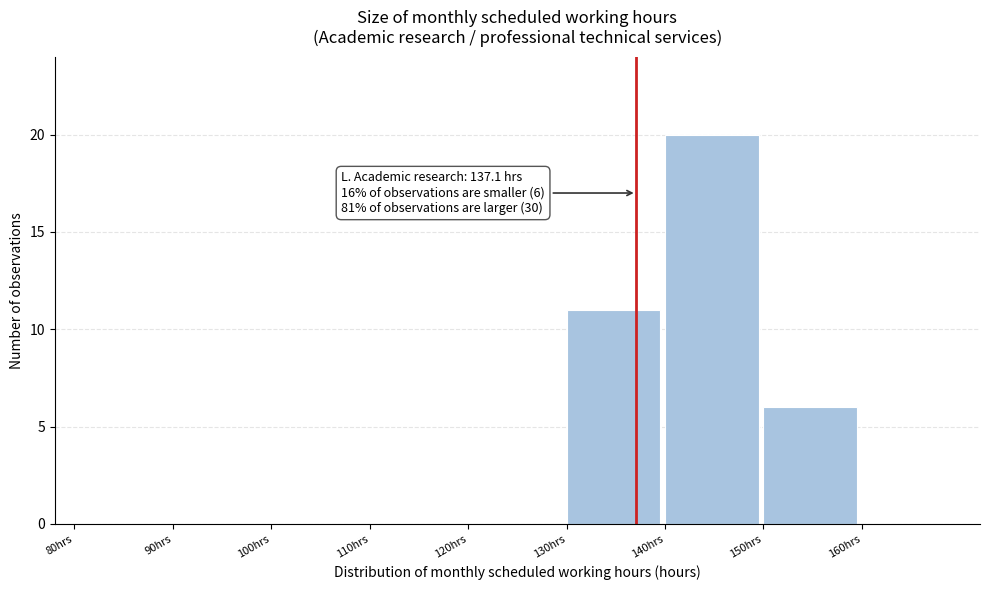

Which range on the x-axis has the tallest bar?

140 to 150